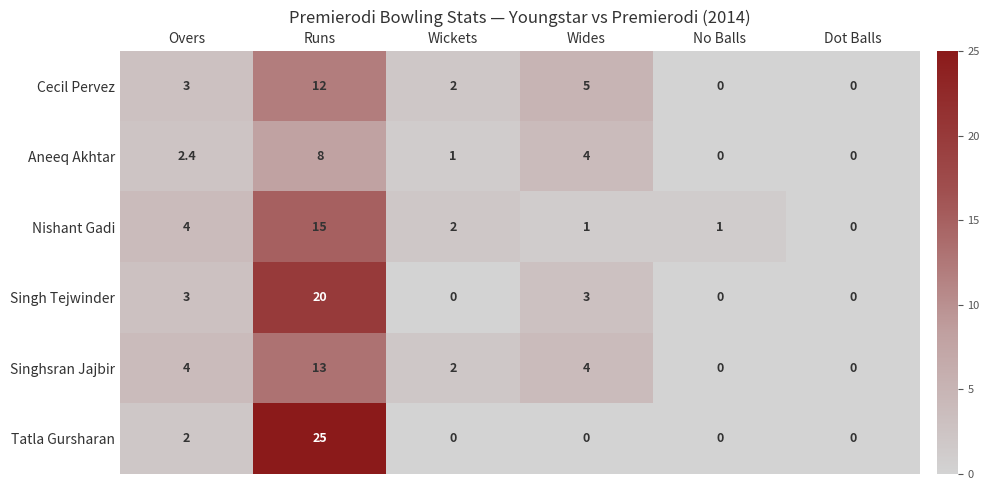

How many distinct data groups are displayed?

6